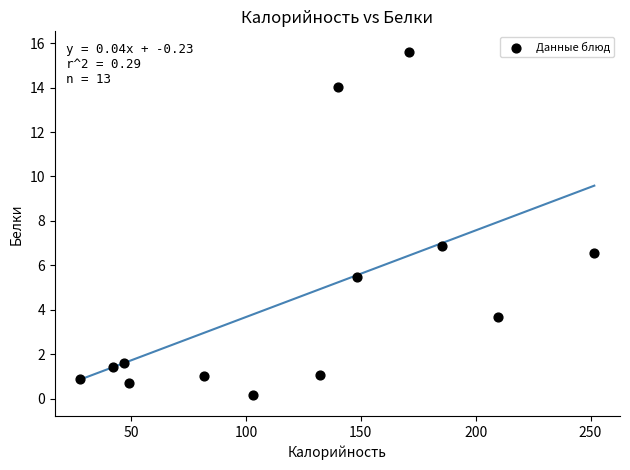

What is the range of Y values (max minus min)?

15.5